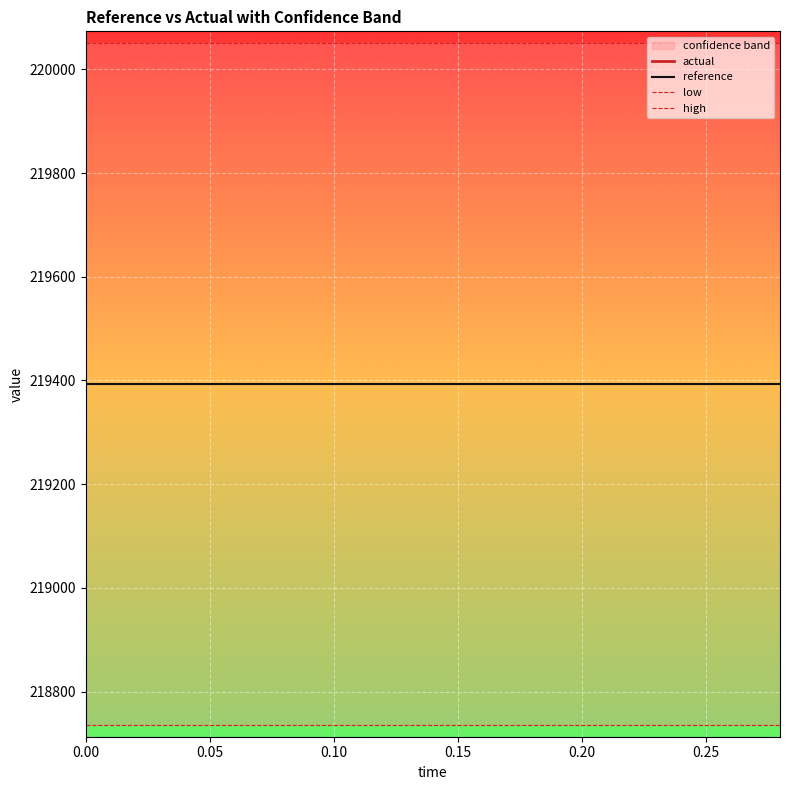

Which series has the widest spread of values?

actual